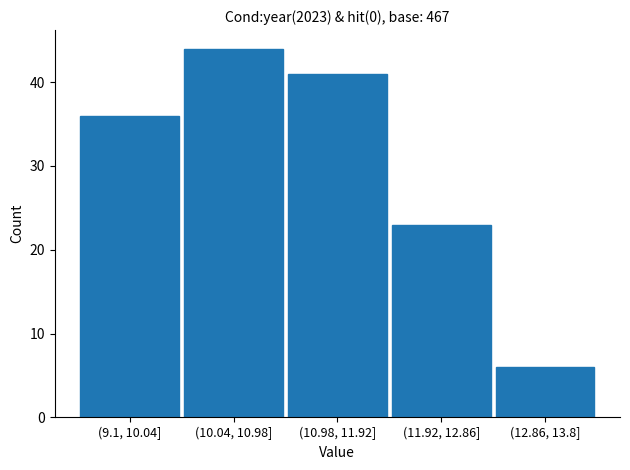

Reading left to right, what are all the values shown in this chart?

36	44	41	23	6